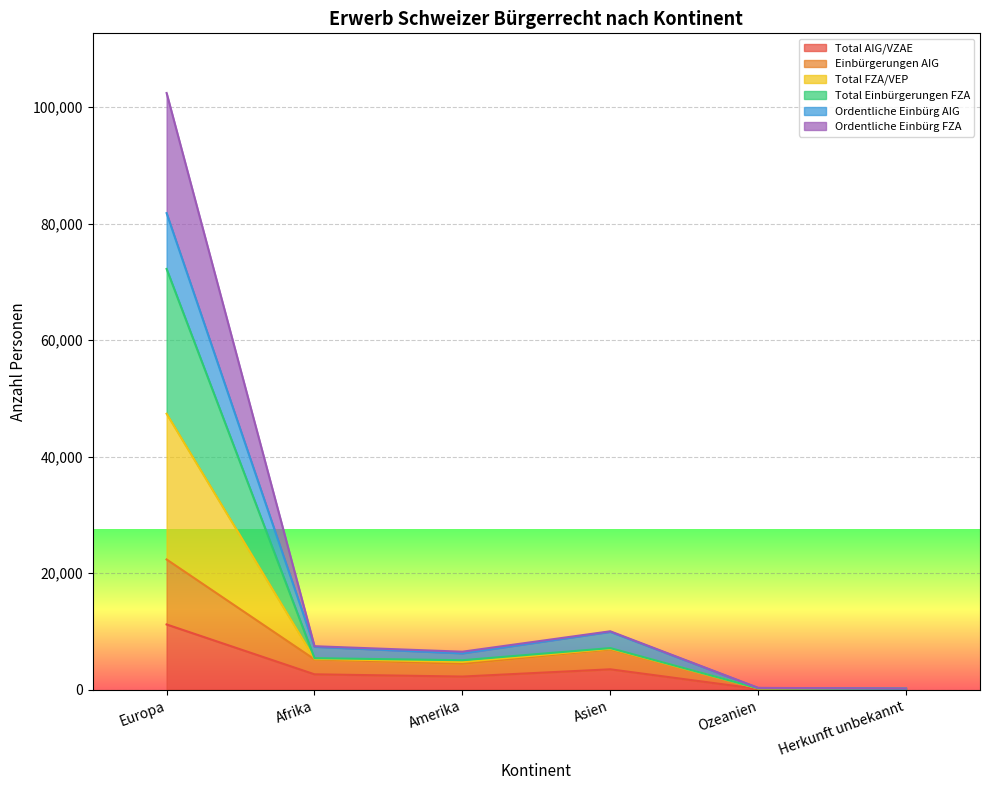

Which series has the widest spread of values?

Total FZA/VEP